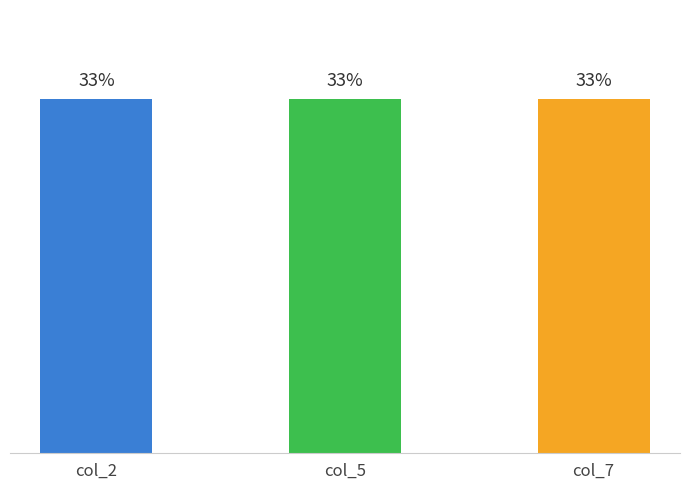

Are the bars grouped side by side (vs. stacked)?

Yes